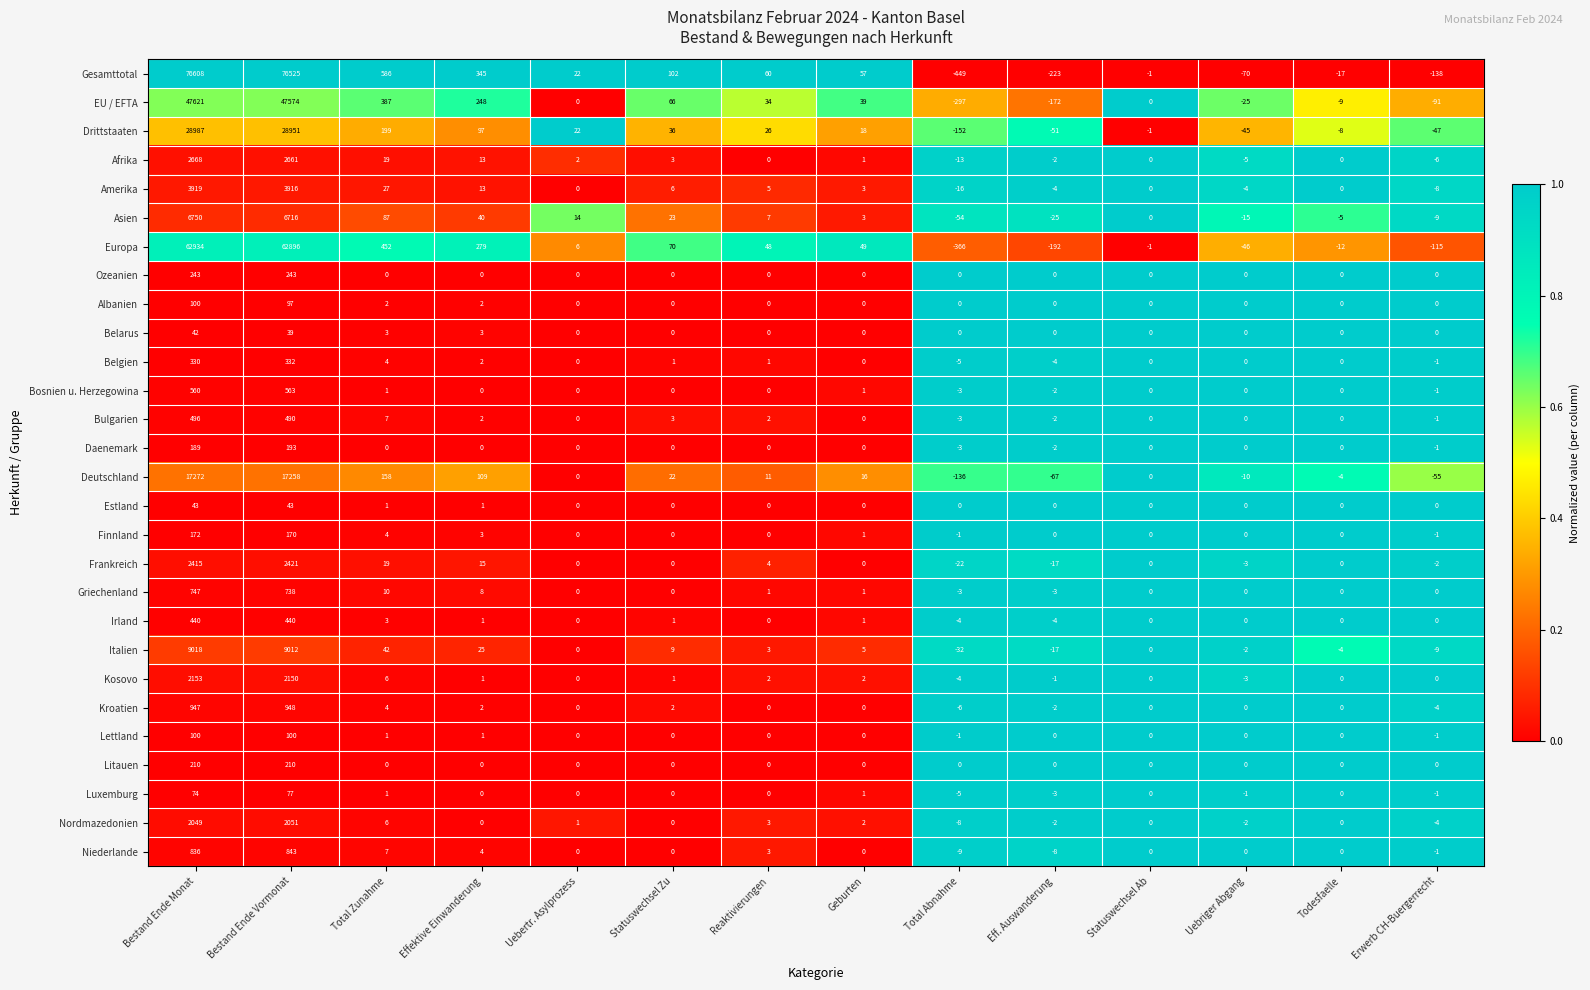

What is the sum of all Afrika values?

5341